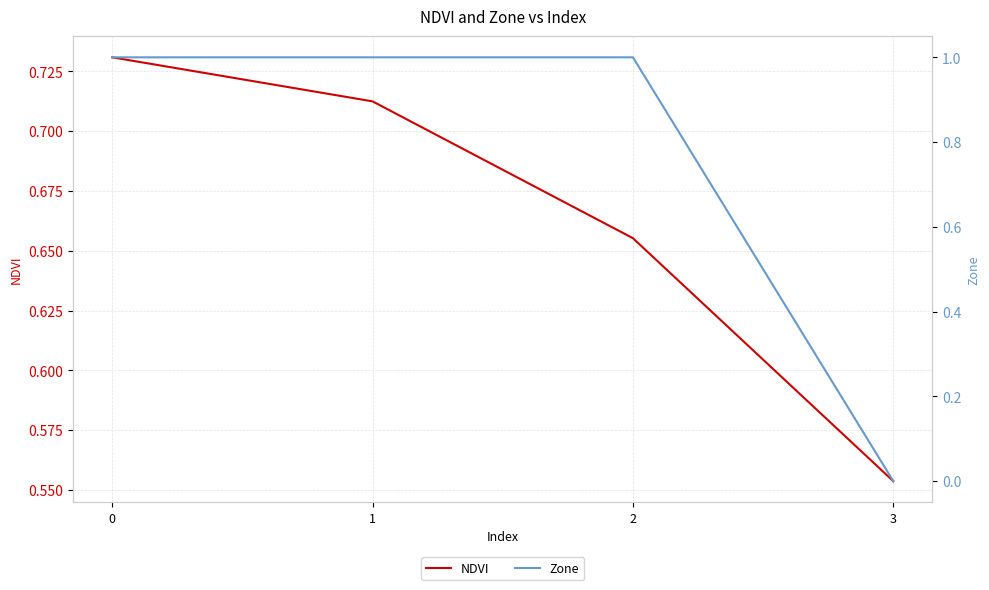

Is it true that Zone equals 1.5 at 1?

False